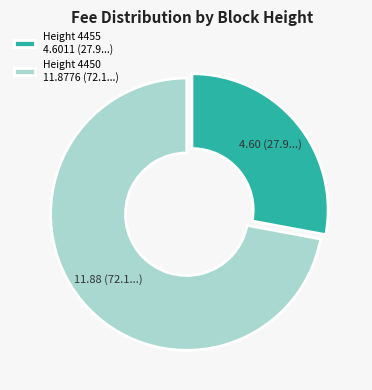

Between Height 4450 11.8776 (72.1...) and Height 4455 4.6011 (27.9...), which is larger?

Height 4450 11.8776 (72.1...)